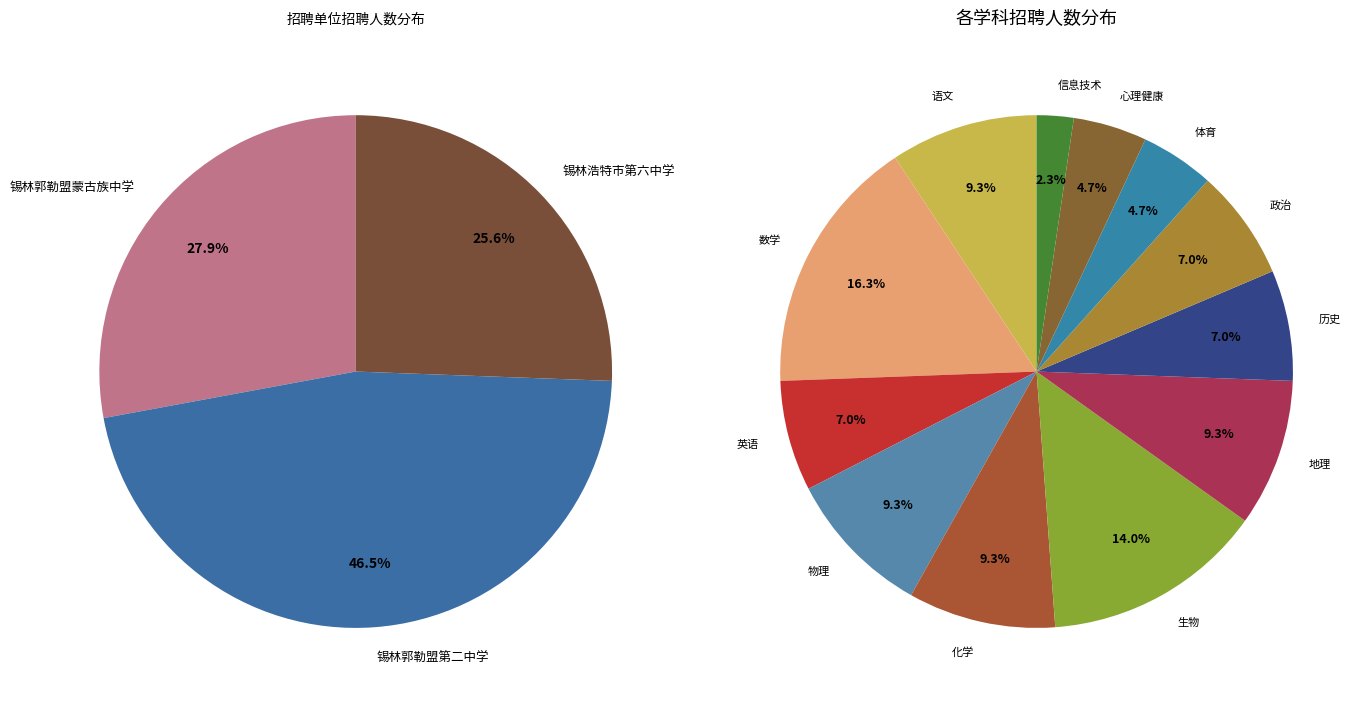

True or false: 锡林郭勒盟蒙古族中学 accounts for 28% of the total.

True